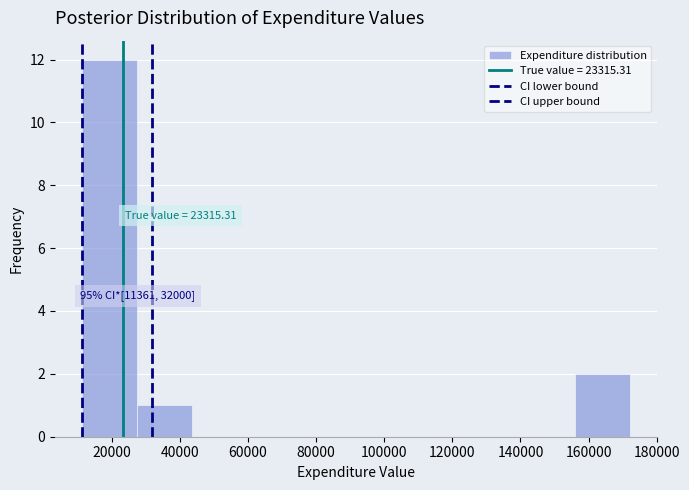

Which range on the x-axis has the tallest bar?

12000 to 28000